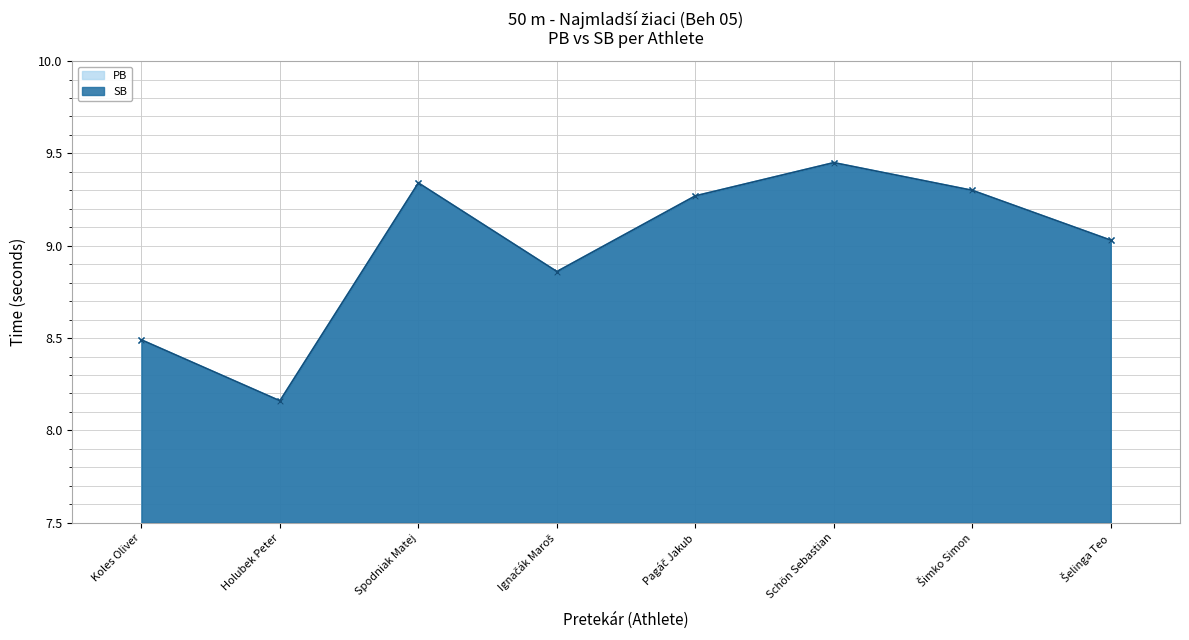

True or false: PB and SB cross at least once.

False